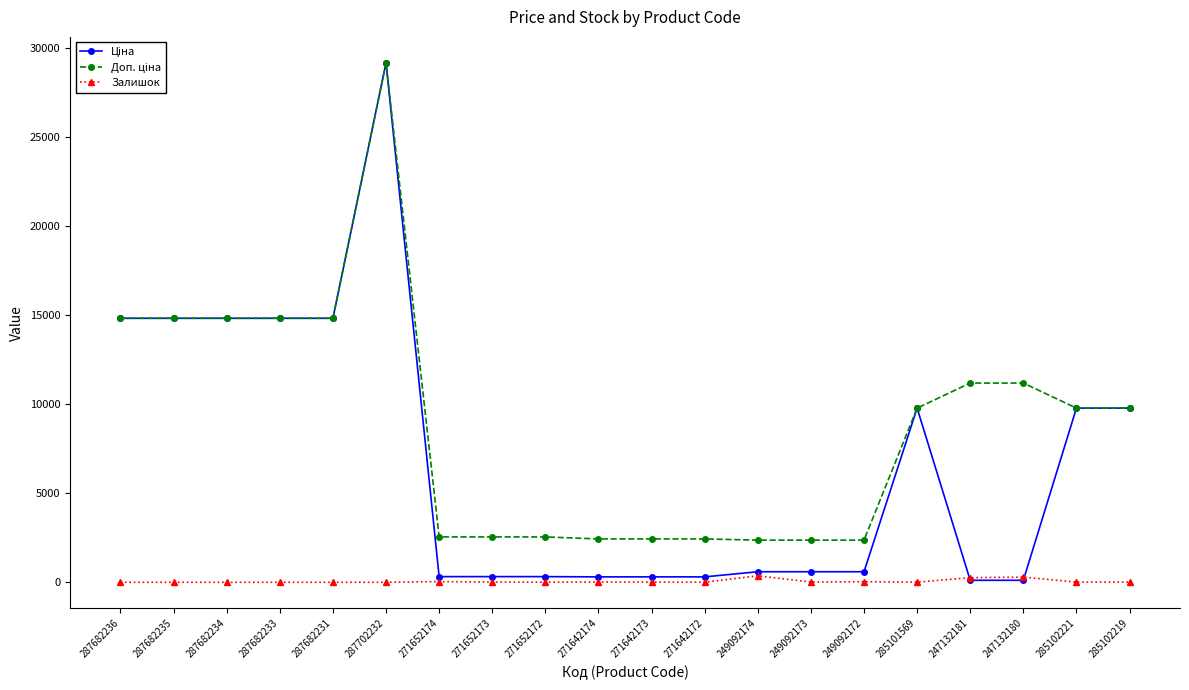

The value of Залишок at 271652172 is 5.0. True or false?

True